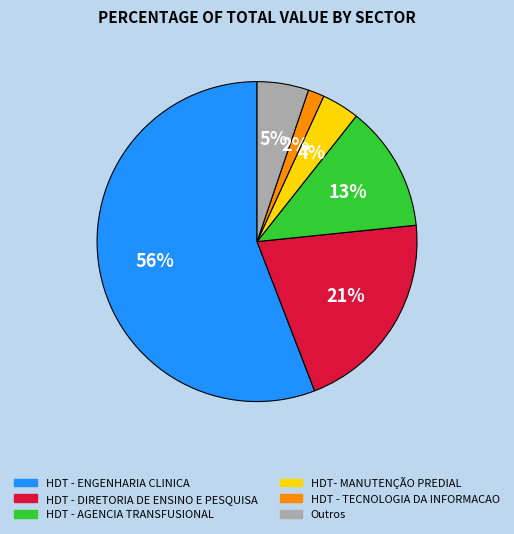

Count the number of slices in the pie.

6